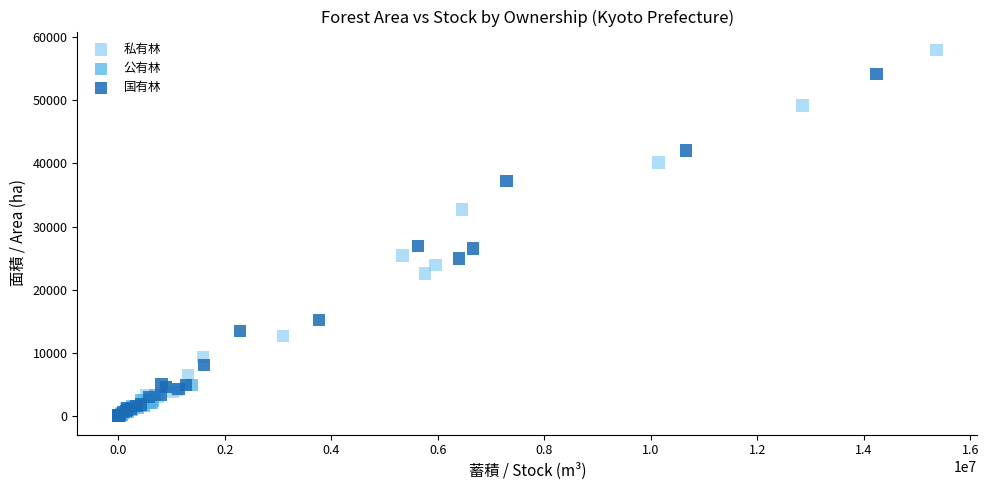

Which series contains the highest Y value?

私有林